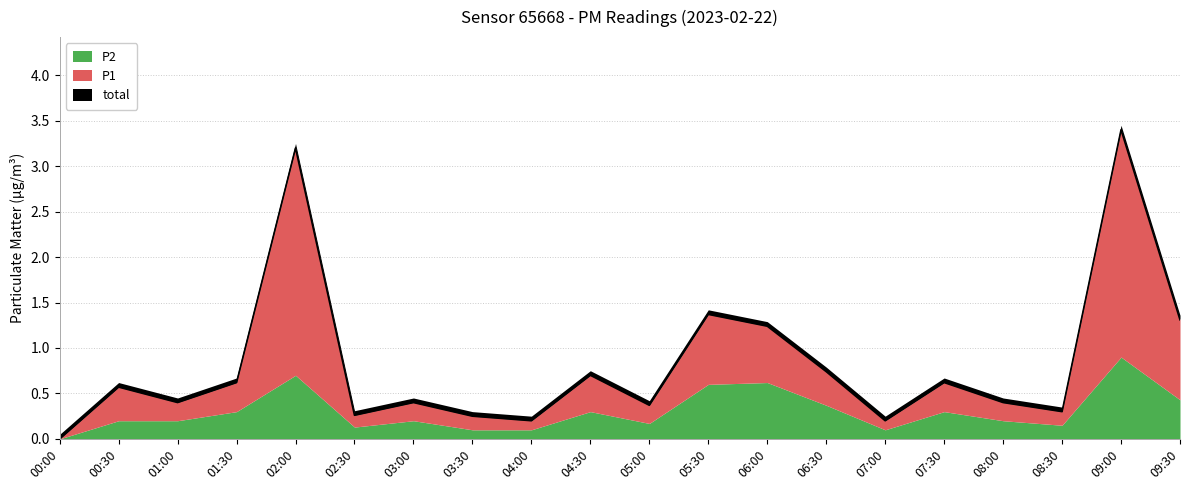

What is the maximum value shown in the chart?

3.4